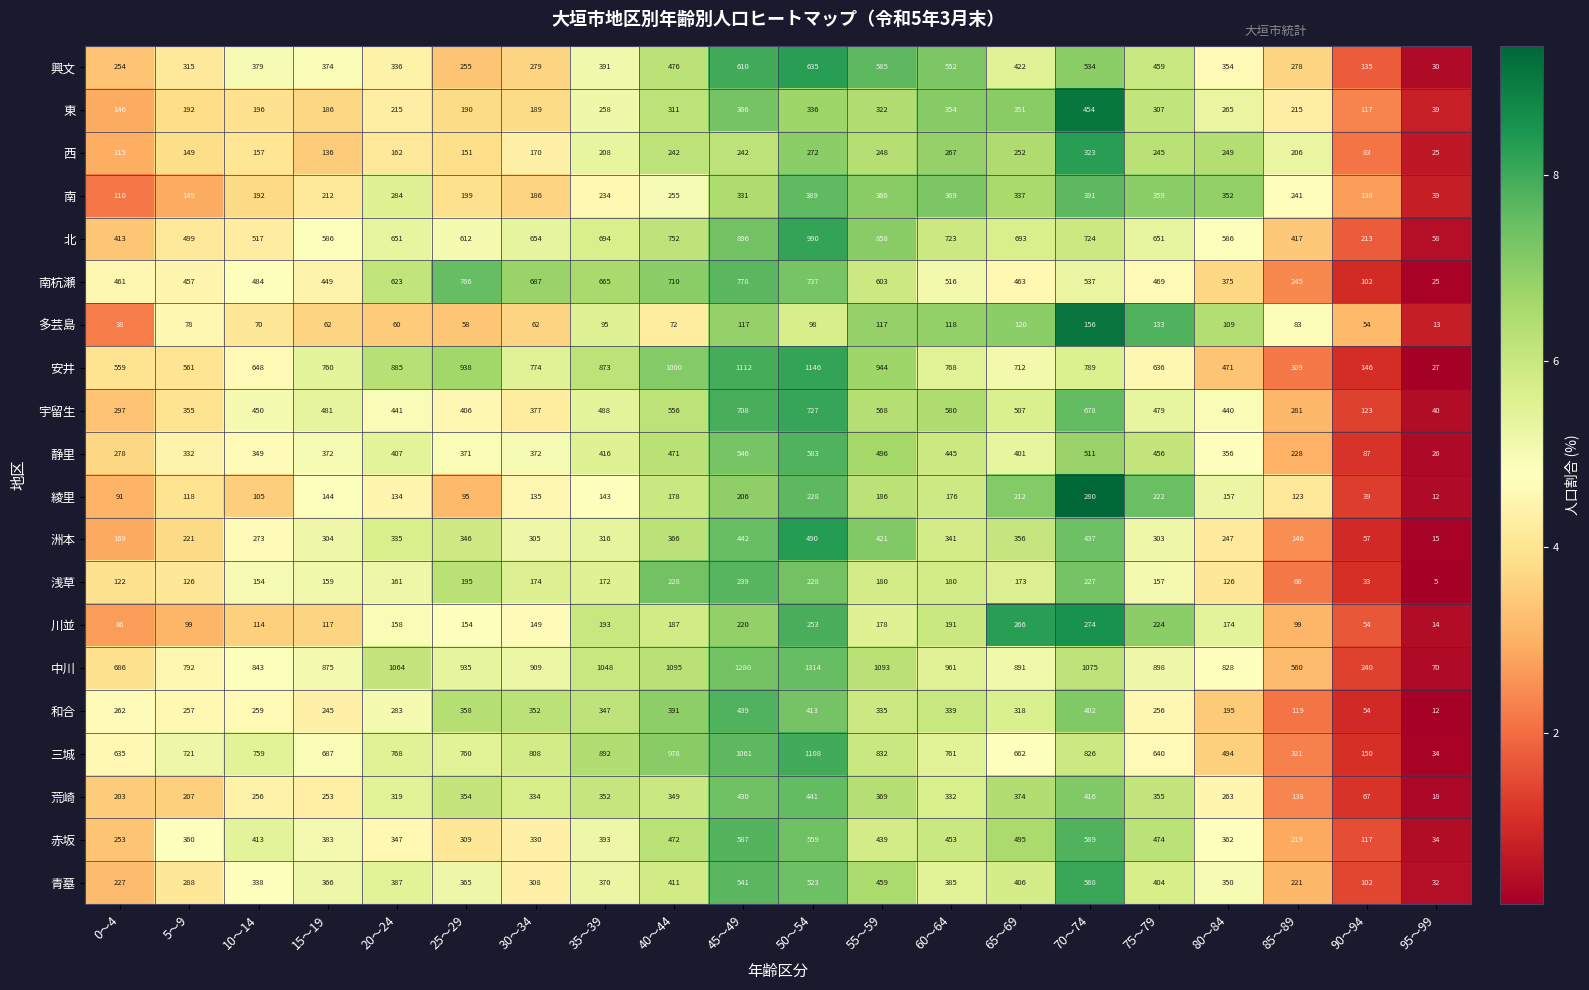

At which label does 西 reach its minimum?

95～99